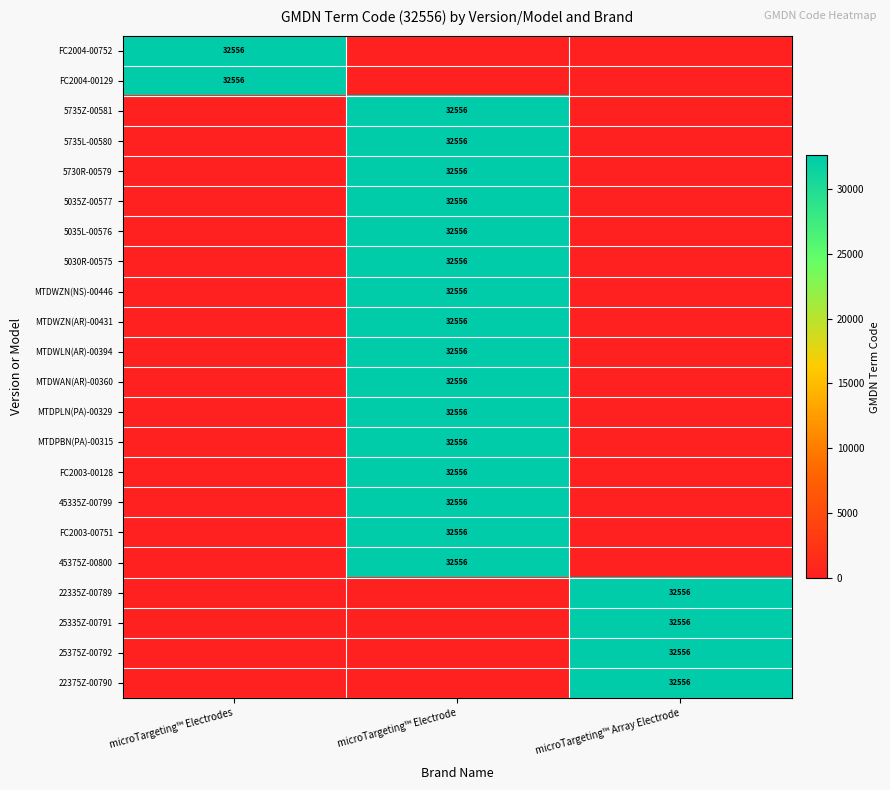

The value of 5035L-00576 at microTargeting™ Electrode is 8529. True or false?

False